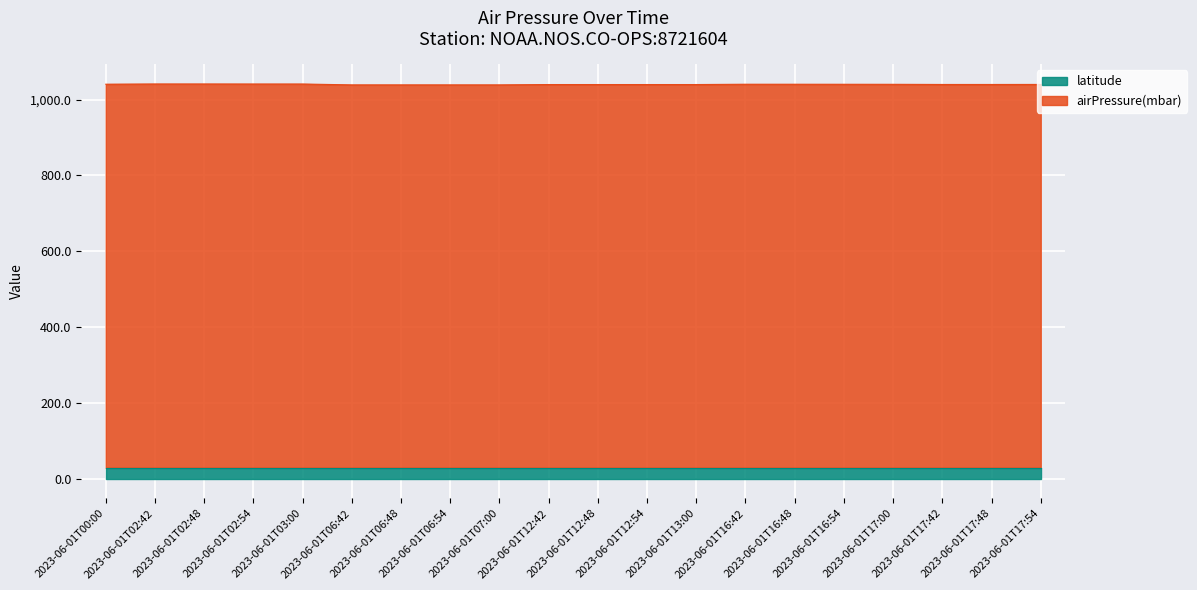

What is the sum of the values at 2023-06-01T12:54 and 2023-06-01T12:48?

2079.0